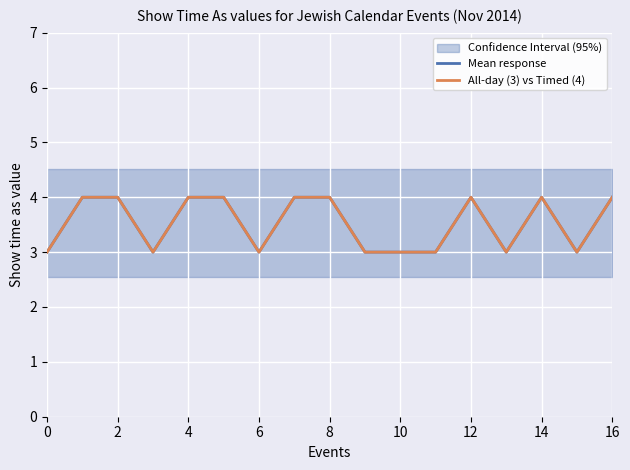

How many interior local valleys does the All-day (3) vs Timed (4) series have?

4